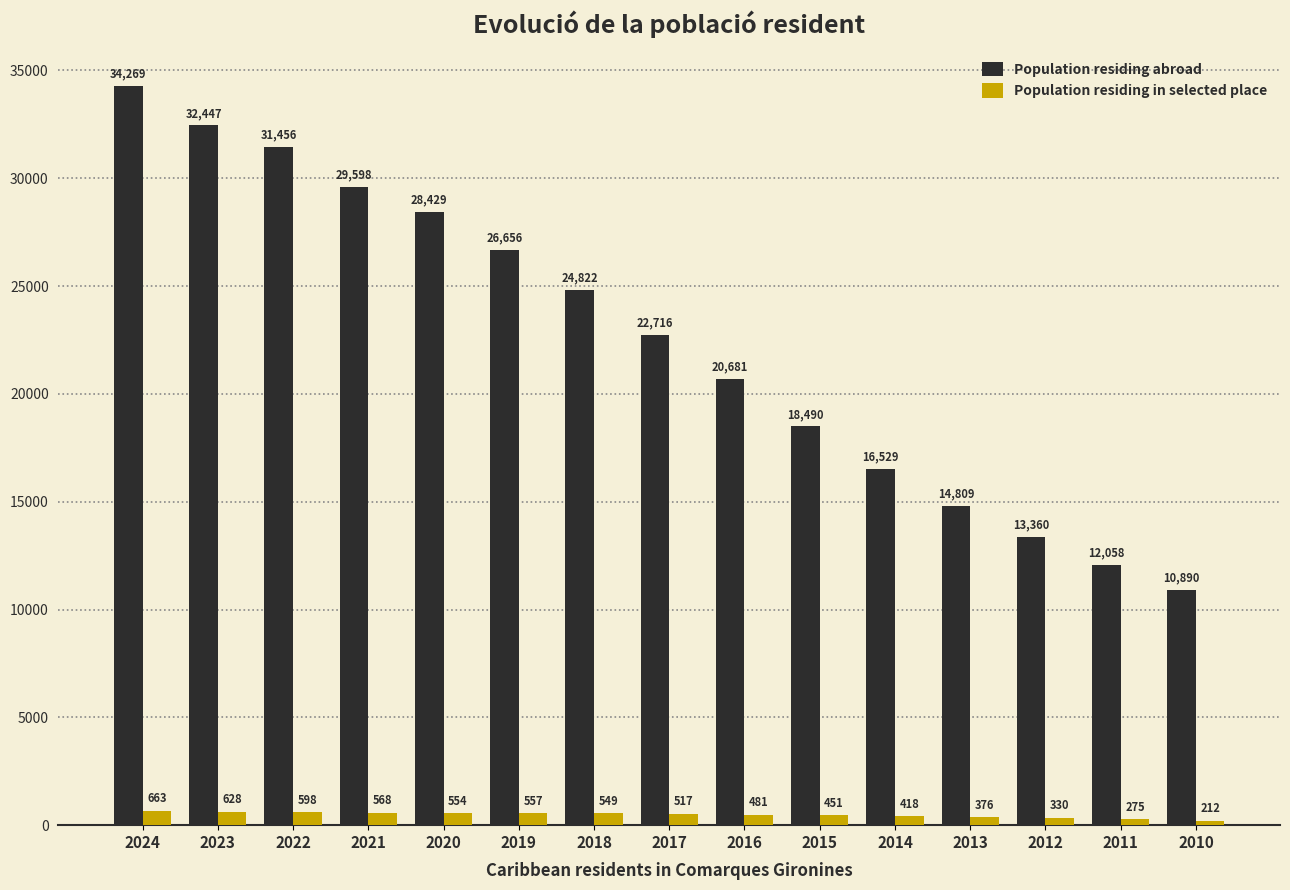

What is the sum of all Population residing in selected place values?

7177